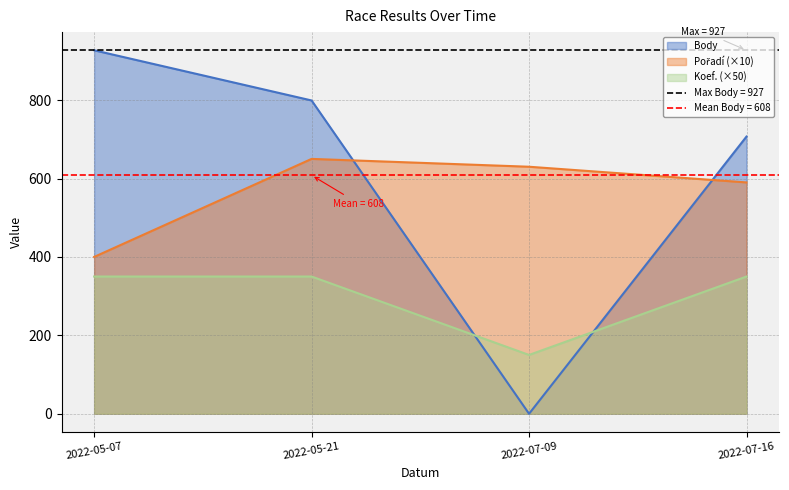

How many values in the Body series are below 799?

2